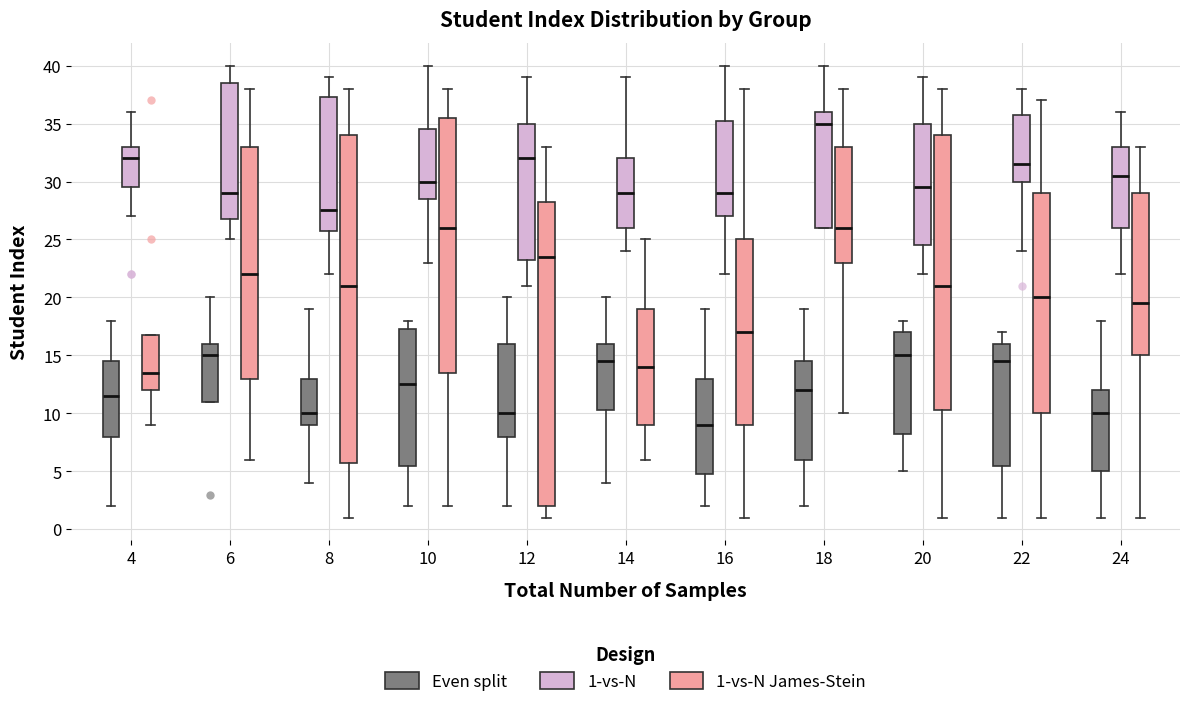

Reading left to right, read every box against the y-axis: the position of its median line, the range the box covers, and the ends of its whiskers. The values are not printed on the chart, so give them approximately, as read against the axis.

4 (Even split): median 11.5, box 8.0 to 14.5, whiskers 2.0 to 18.0
4 (1-vs-N): median 32.0, box 29.5 to 33.0, whiskers 27.0 to 36.0
4 (1-vs-N James-Stein): median 13.5, box 12.0 to 17.0, whiskers 9.0 to 17.0
6 (Even split): median 15.0, box 11.0 to 16.0, whiskers 11.0 to 20.0
6 (1-vs-N): median 29.0, box 27.0 to 38.5, whiskers 25.0 to 40.0
6 (1-vs-N James-Stein): median 22.0, box 13.0 to 33.0, whiskers 6.0 to 38.0
8 (Even split): median 10.0, box 9.0 to 13.0, whiskers 4.0 to 19.0
8 (1-vs-N): median 27.5, box 26.0 to 37.5, whiskers 22.0 to 39.0
8 (1-vs-N James-Stein): median 21.0, box 6.0 to 34.0, whiskers 1.0 to 38.0
10 (Even split): median 12.5, box 5.5 to 17.5, whiskers 2.0 to 18.0
10 (1-vs-N): median 30.0, box 28.5 to 34.5, whiskers 23.0 to 40.0
10 (1-vs-N James-Stein): median 26.0, box 13.5 to 35.5, whiskers 2.0 to 38.0
12 (Even split): median 10.0, box 8.0 to 16.0, whiskers 2.0 to 20.0
12 (1-vs-N): median 32.0, box 23.5 to 35.0, whiskers 21.0 to 39.0
12 (1-vs-N James-Stein): median 23.5, box 2.0 to 28.5, whiskers 1.0 to 33.0
14 (Even split): median 14.5, box 10.5 to 16.0, whiskers 4.0 to 20.0
14 (1-vs-N): median 29.0, box 26.0 to 32.0, whiskers 24.0 to 39.0
14 (1-vs-N James-Stein): median 14.0, box 9.0 to 19.0, whiskers 6.0 to 25.0
16 (Even split): median 9.0, box 5.0 to 13.0, whiskers 2.0 to 19.0
16 (1-vs-N): median 29.0, box 27.0 to 35.5, whiskers 22.0 to 40.0
16 (1-vs-N James-Stein): median 17.0, box 9.0 to 25.0, whiskers 1.0 to 38.0
18 (Even split): median 12.0, box 6.0 to 14.5, whiskers 2.0 to 19.0
18 (1-vs-N): median 35.0, box 26.0 to 36.0, whiskers 26.0 to 40.0
18 (1-vs-N James-Stein): median 26.0, box 23.0 to 33.0, whiskers 10.0 to 38.0
20 (Even split): median 15.0, box 8.5 to 17.0, whiskers 5.0 to 18.0
20 (1-vs-N): median 29.5, box 24.5 to 35.0, whiskers 22.0 to 39.0
20 (1-vs-N James-Stein): median 21.0, box 10.5 to 34.0, whiskers 1.0 to 38.0
22 (Even split): median 14.5, box 5.5 to 16.0, whiskers 1.0 to 17.0
22 (1-vs-N): median 31.5, box 30.0 to 36.0, whiskers 24.0 to 38.0
22 (1-vs-N James-Stein): median 20.0, box 10.0 to 29.0, whiskers 1.0 to 37.0
24 (Even split): median 10.0, box 5.0 to 12.0, whiskers 1.0 to 18.0
24 (1-vs-N): median 30.5, box 26.0 to 33.0, whiskers 22.0 to 36.0
24 (1-vs-N James-Stein): median 19.5, box 15.0 to 29.0, whiskers 1.0 to 33.0